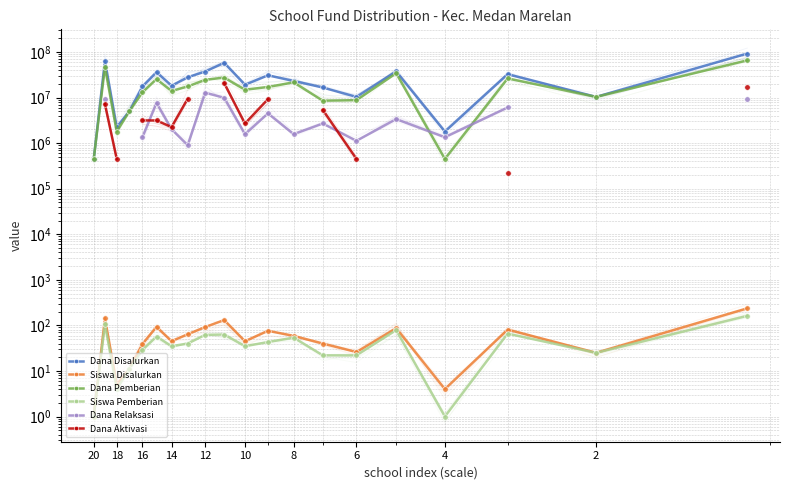

What is the label of the 11th point from the left?

10